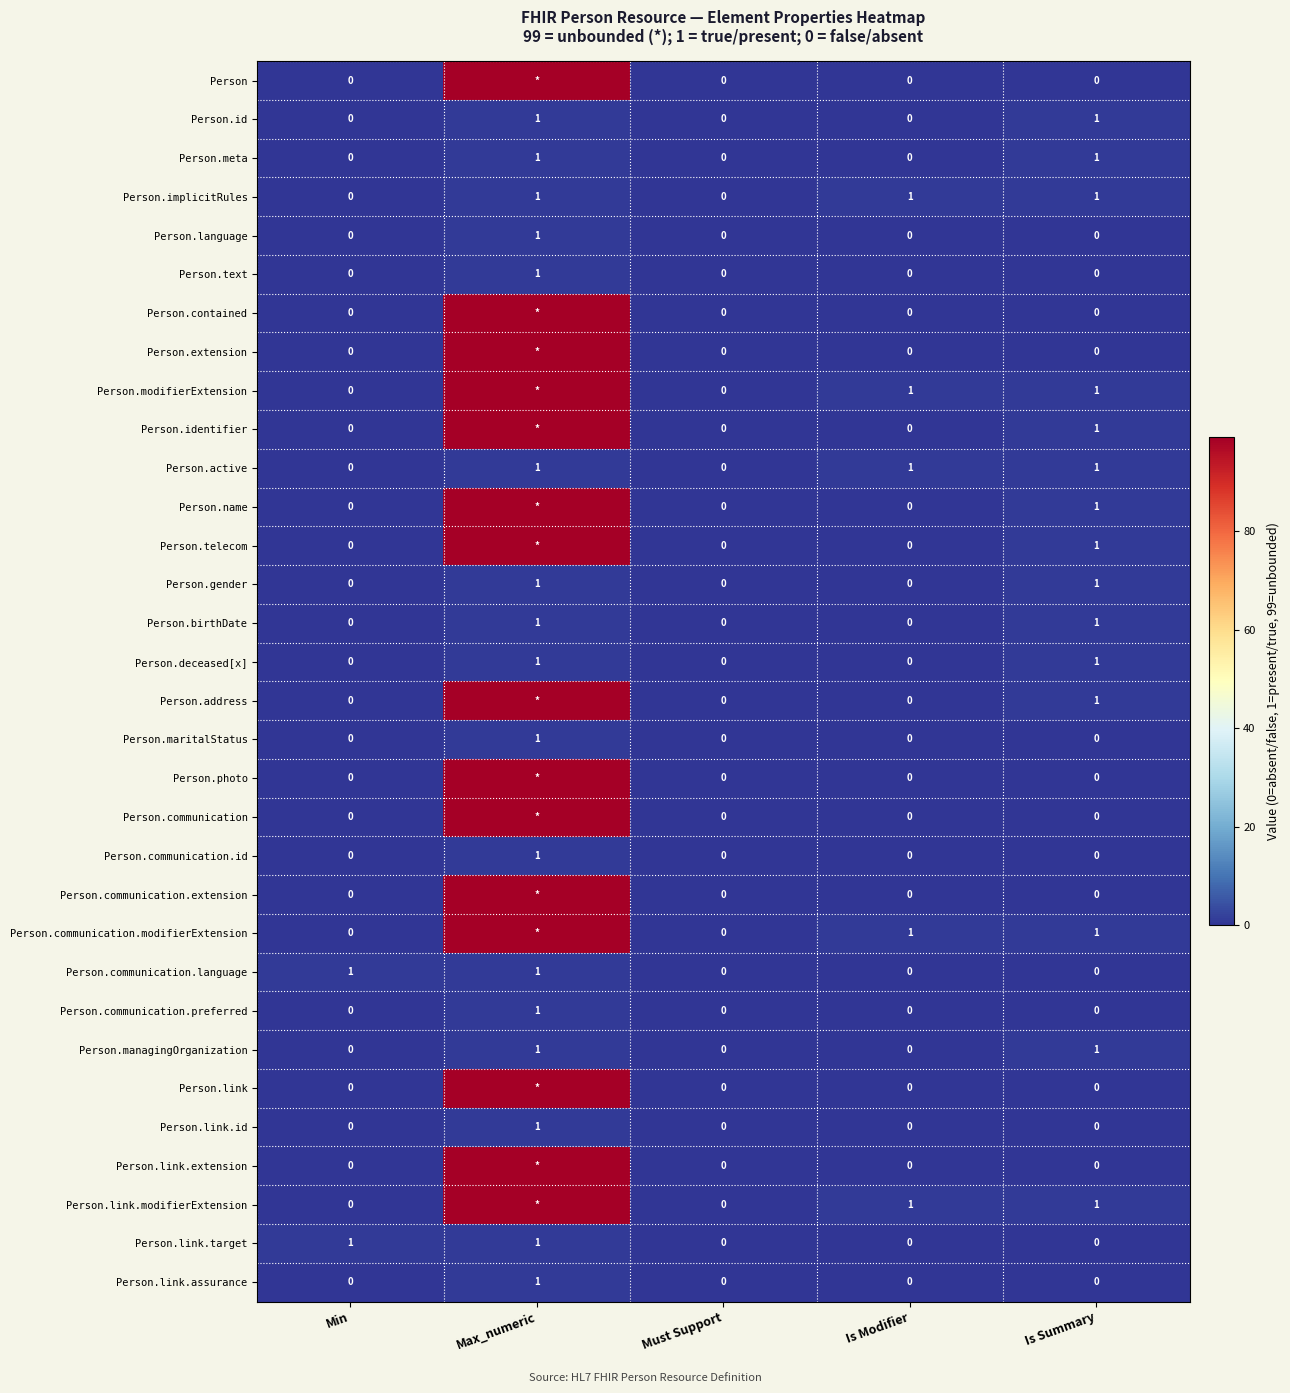

At which label does Person.link.id reach its peak?

Max_numeric